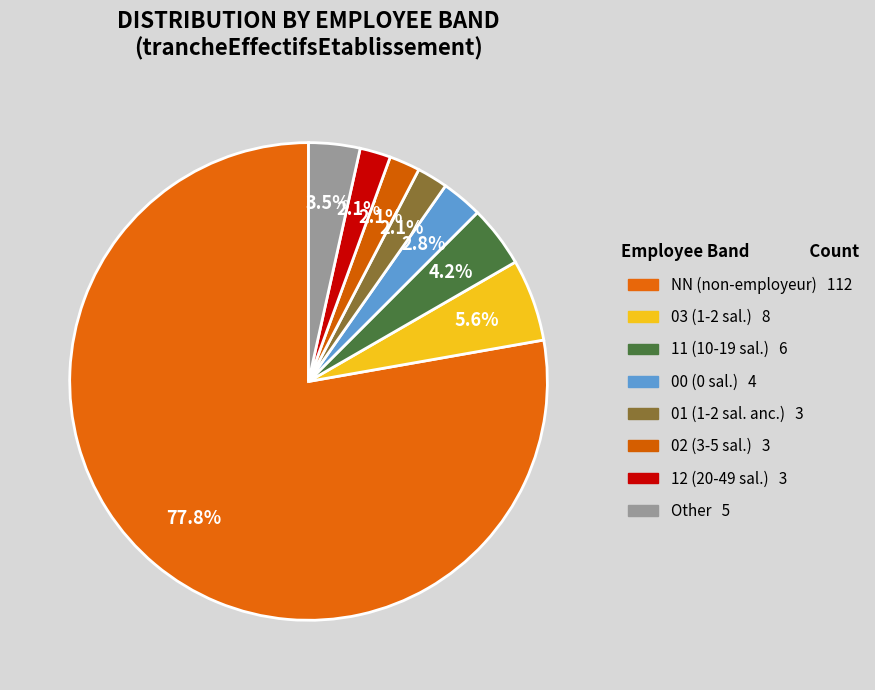

Count the number of slices in the pie.

8